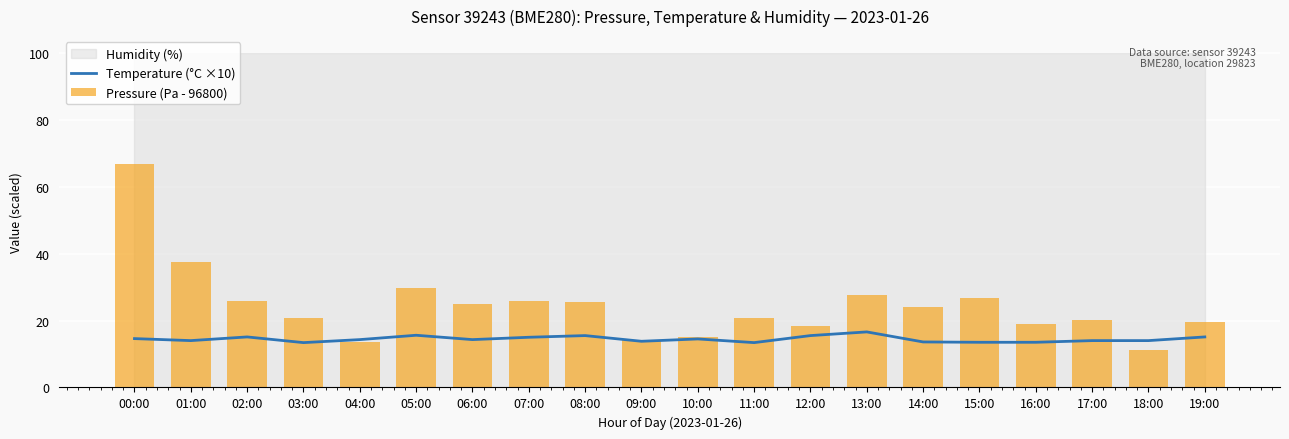

Which series changed the most between 11:00 and 19:00?

Temperature (°C ×10)